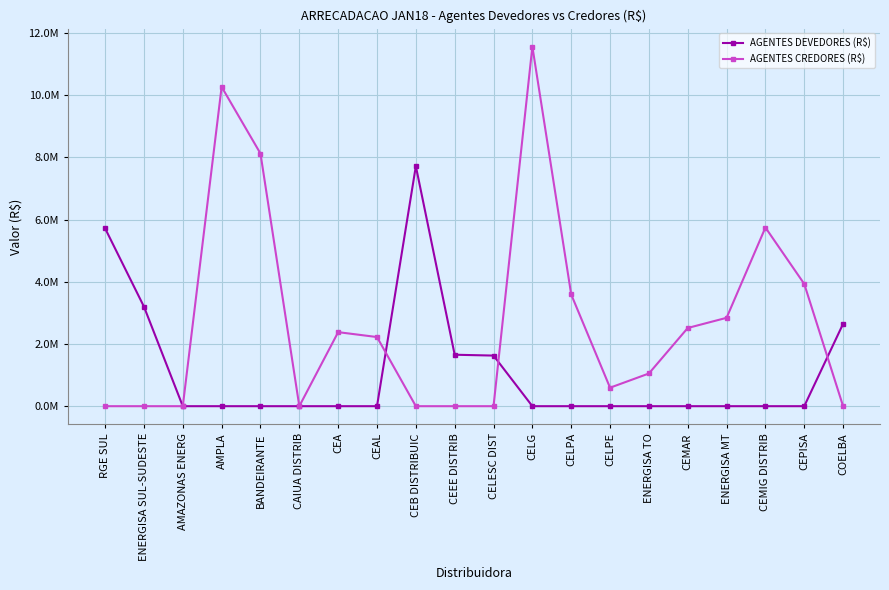

Which series changed the most between CELG and CEMAR?

AGENTES CREDORES (R$)